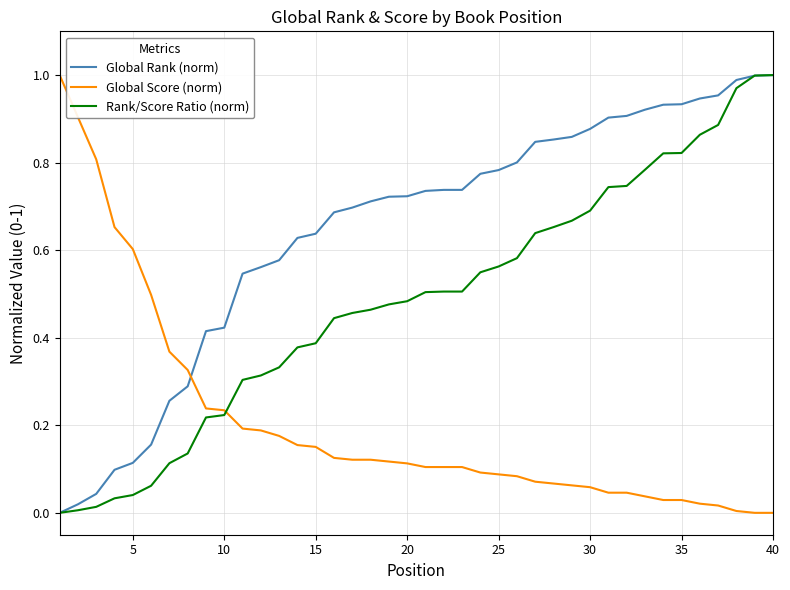

List the series in order of their overall mean, highest first.

Global Rank (norm), Rank/Score Ratio (norm), Global Score (norm)